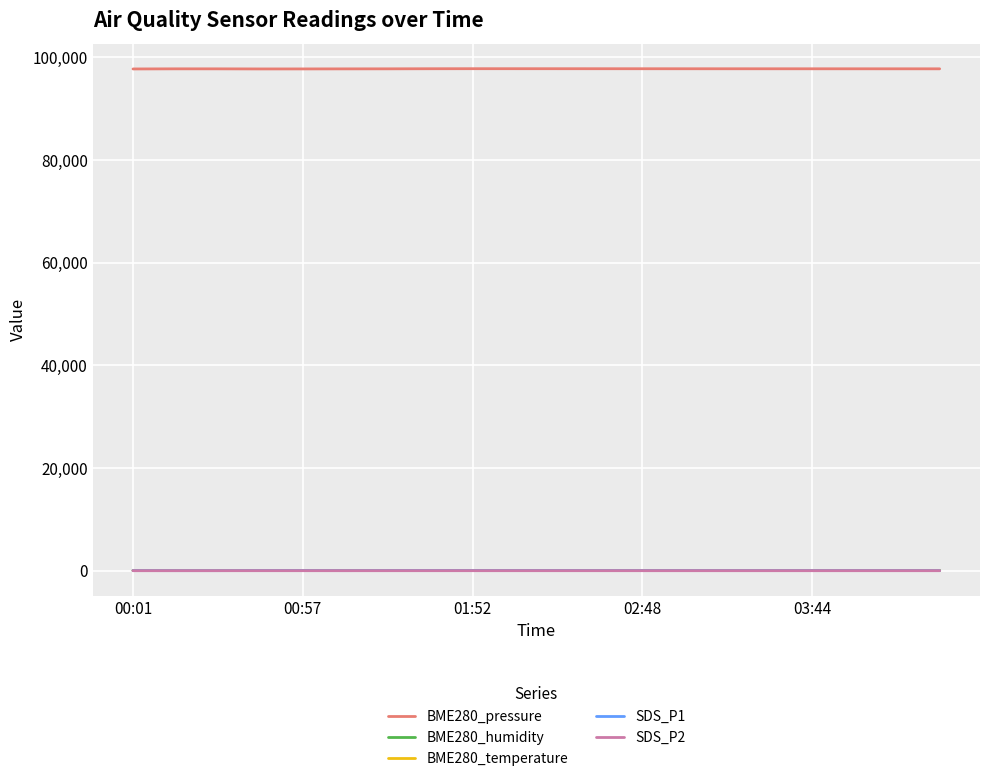

What is the greatest value displayed?

97811.2